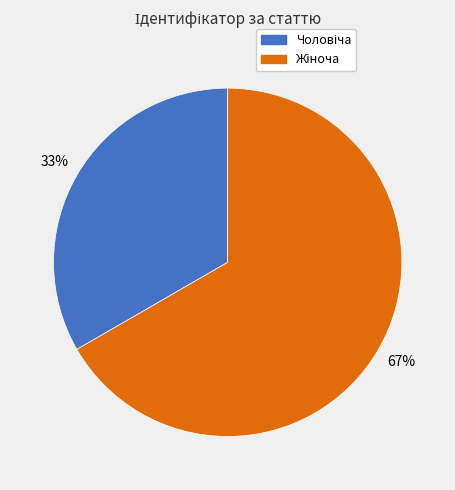

Is there a majority slice in this chart?

Yes